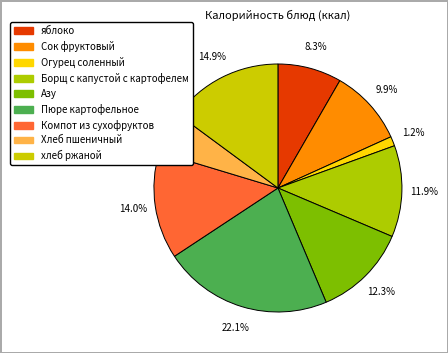

Is there a majority slice in this chart?

No